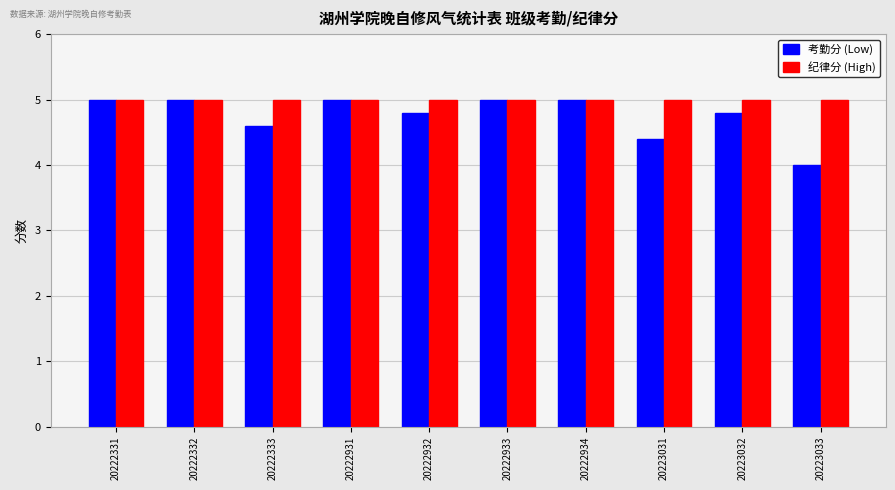

What is the lowest value of the 考勤分 (Low) series?

4.0